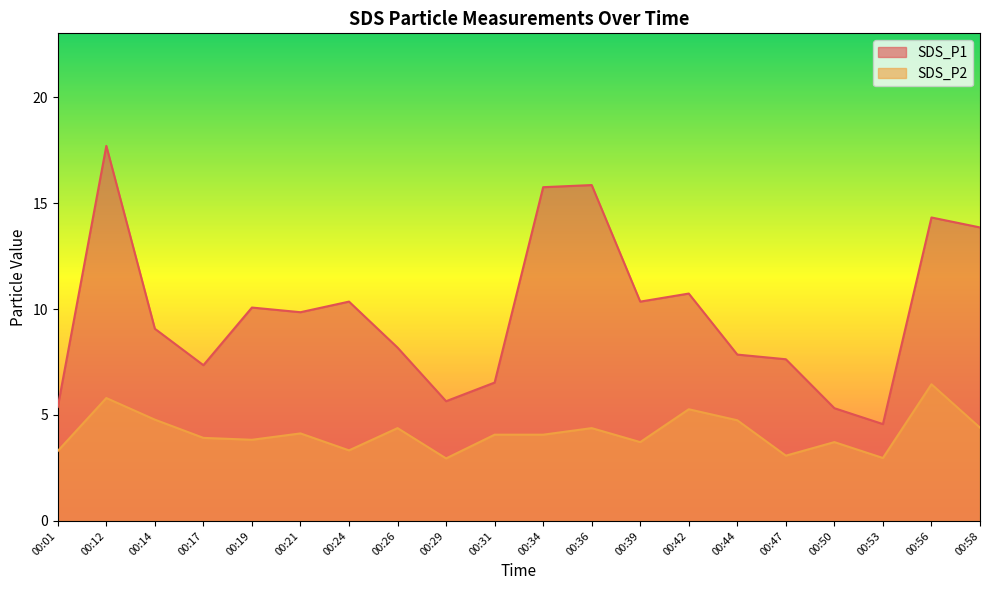

What is the spread (max minus min) of values at 00:36?

11.5